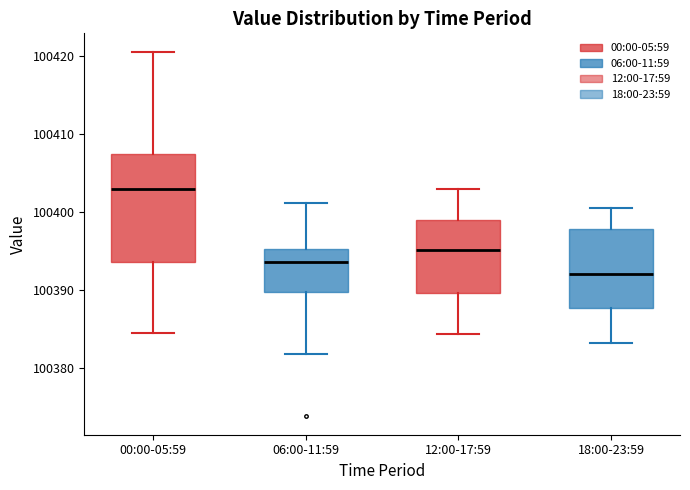

Where is the lower edge of the box for 06:00-11:59 on the y-axis? The values are not printed on the chart, so give them approximately, as read against the axis.

100390